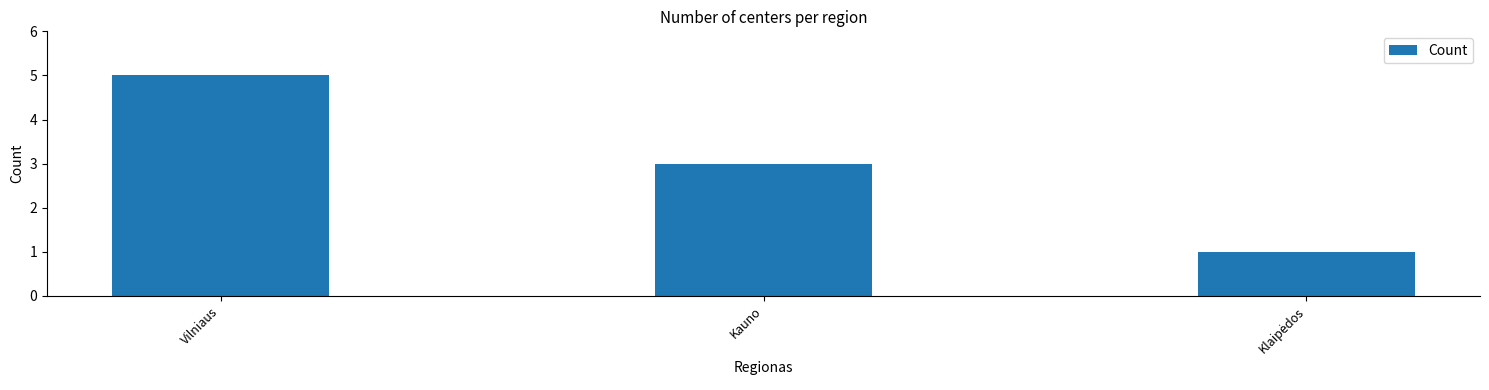

What is the average value?

3